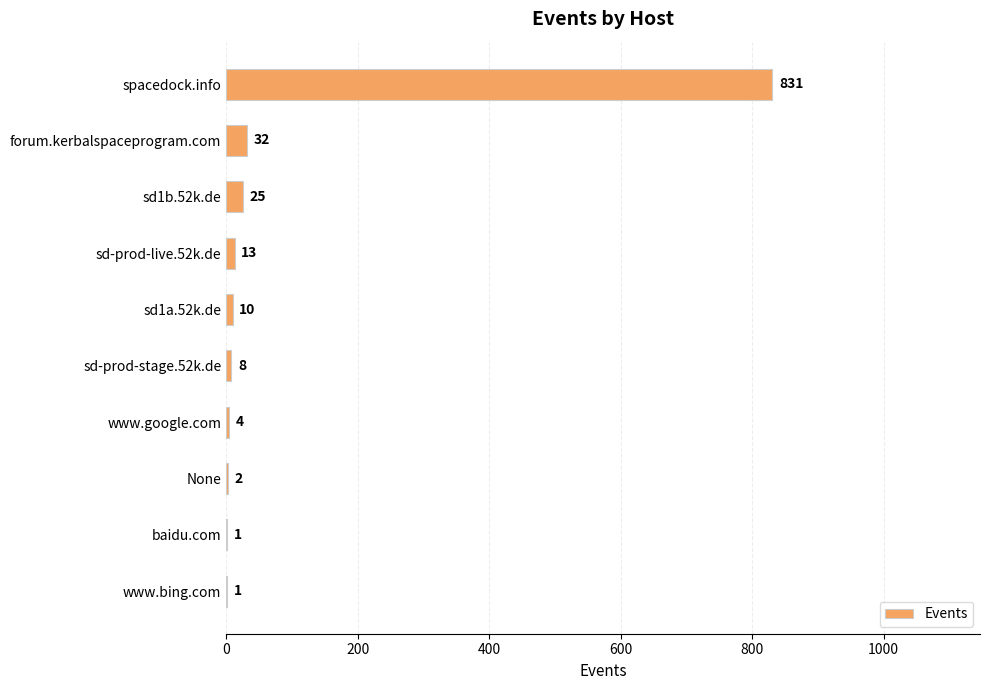

The value at spacedock.info is 831. True or false?

True